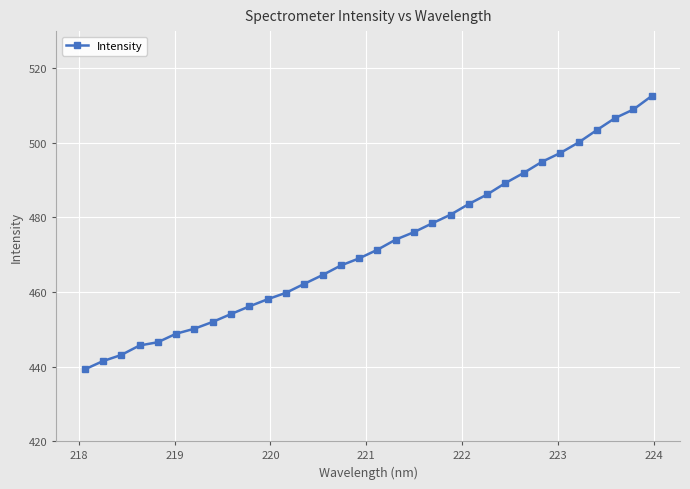

What is the minimum value shown in the chart?

439.2